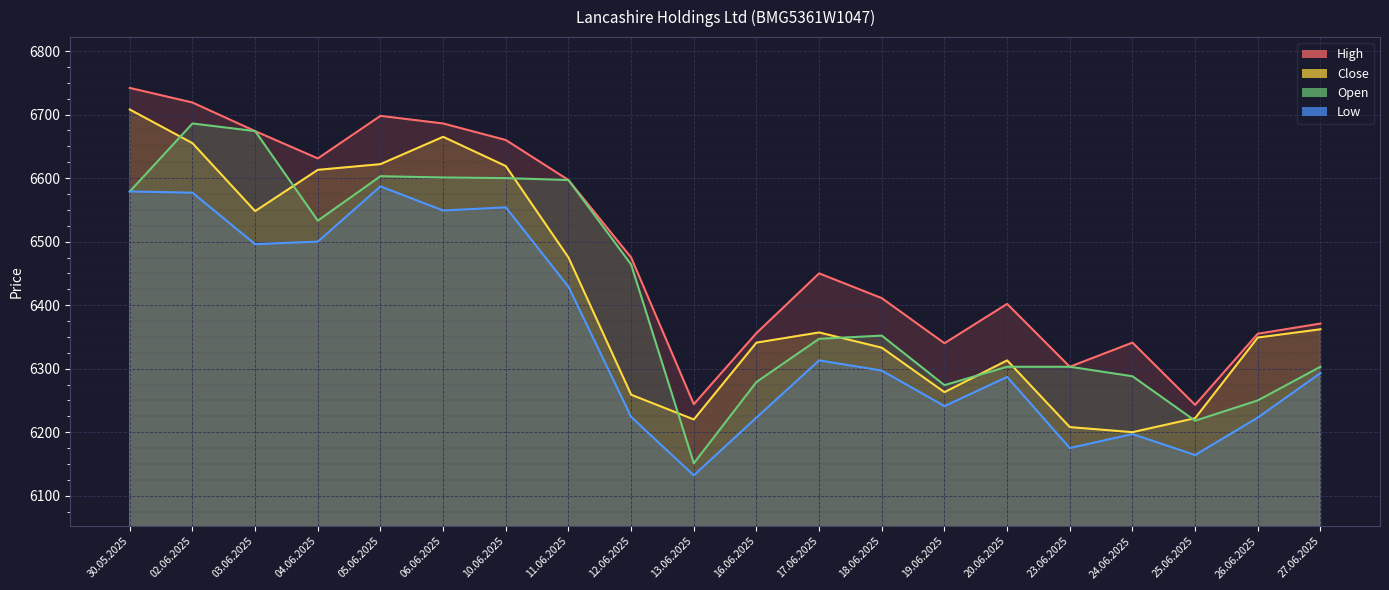

Is the value of Close at 18.06.2025 greater than the value of High at 12.06.2025?

No